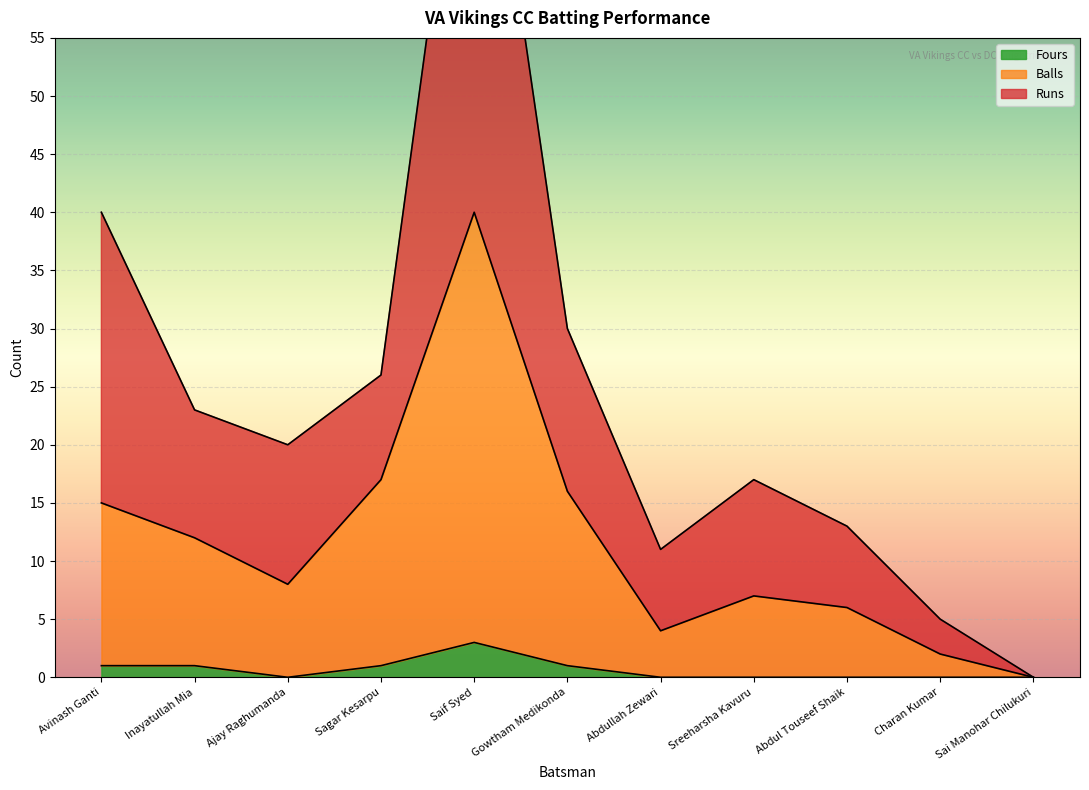

Does the chart display data point markers on the line(s)?

No